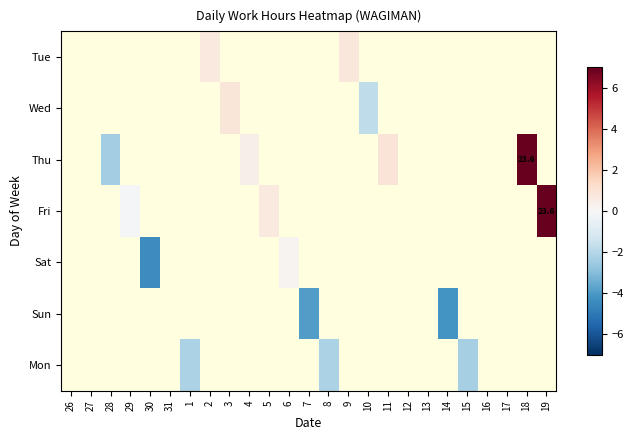

Is the value of Fri at 2 greater than the value of Tue at 26?

No